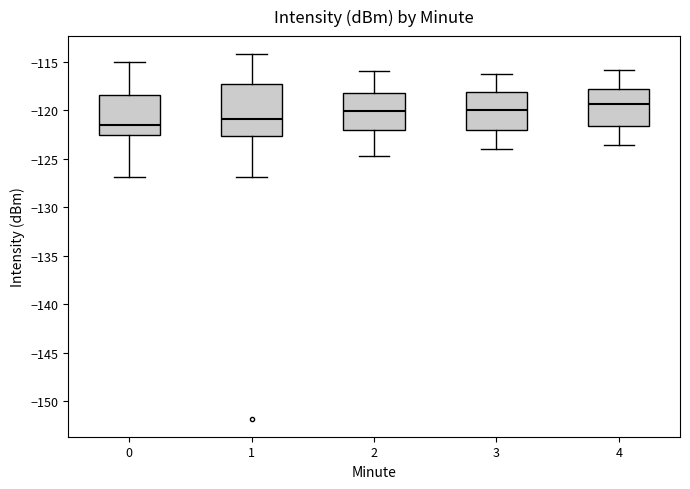

Reading left to right, transcribe this box plot: for each box, give where its median line is, the range the box spans, and where its two whiskers end, as read against the y-axis. The values are not printed on the chart, so give them approximately, as read against the axis.

0: median -121.5, box -122.5 to -118.5, whiskers -127.0 to -115.0
1: median -121.0, box -122.5 to -117.5, whiskers -127.0 to -114.0
2: median -120.0, box -122.0 to -118.0, whiskers -124.5 to -116.0
3: median -120.0, box -122.0 to -118.0, whiskers -124.0 to -116.0
4: median -119.5, box -121.5 to -118.0, whiskers -123.5 to -116.0